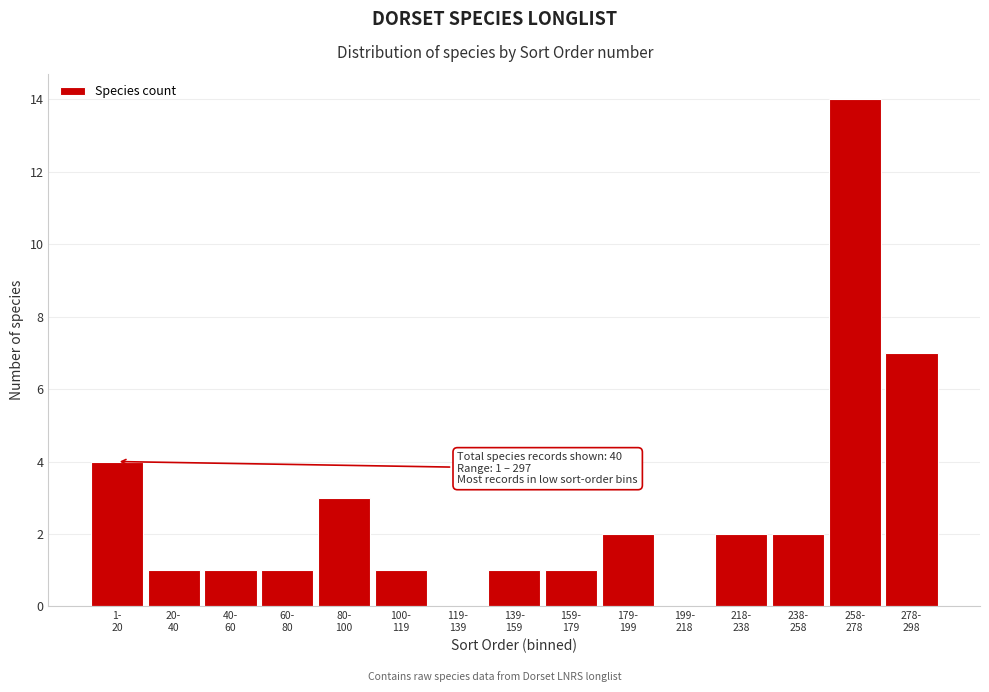

What is the sum of all values?

40